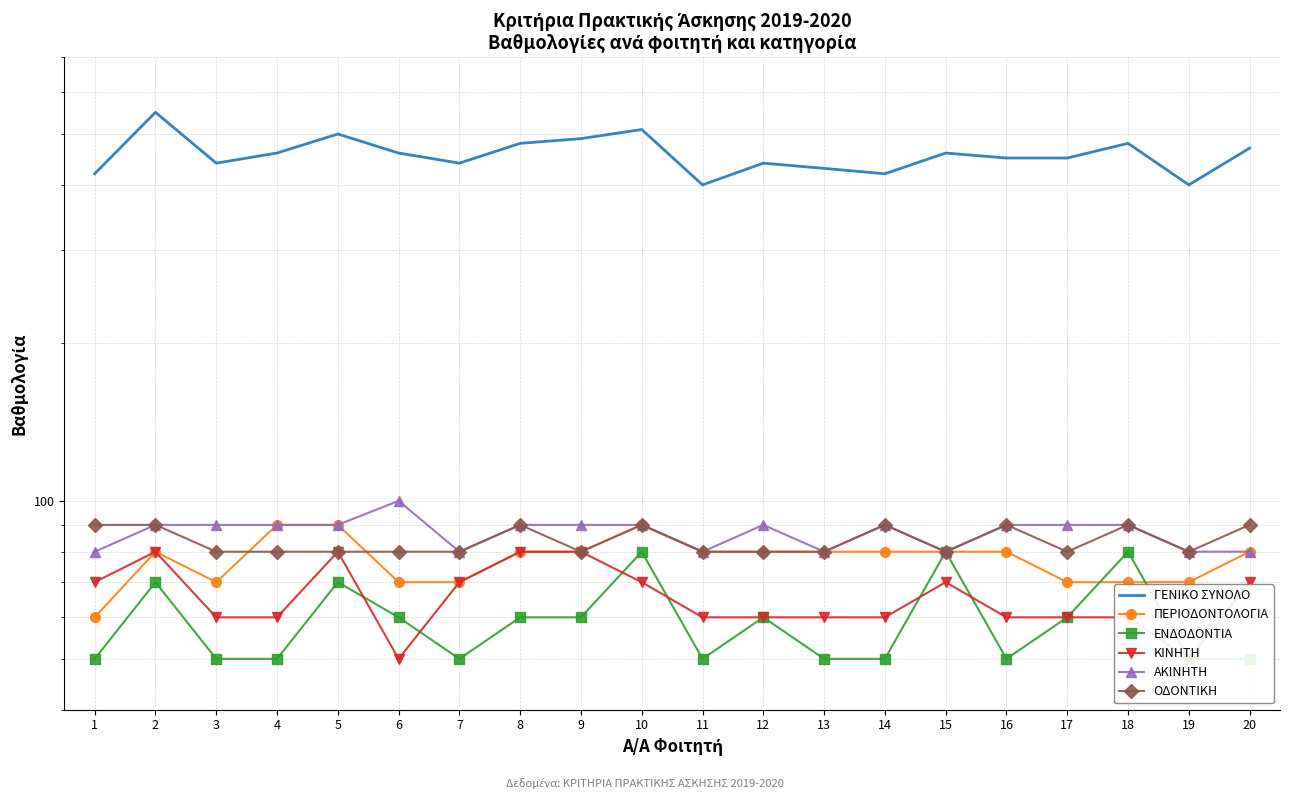

Where is the first local maximum for ΚΙΝΗΤΗ?

2